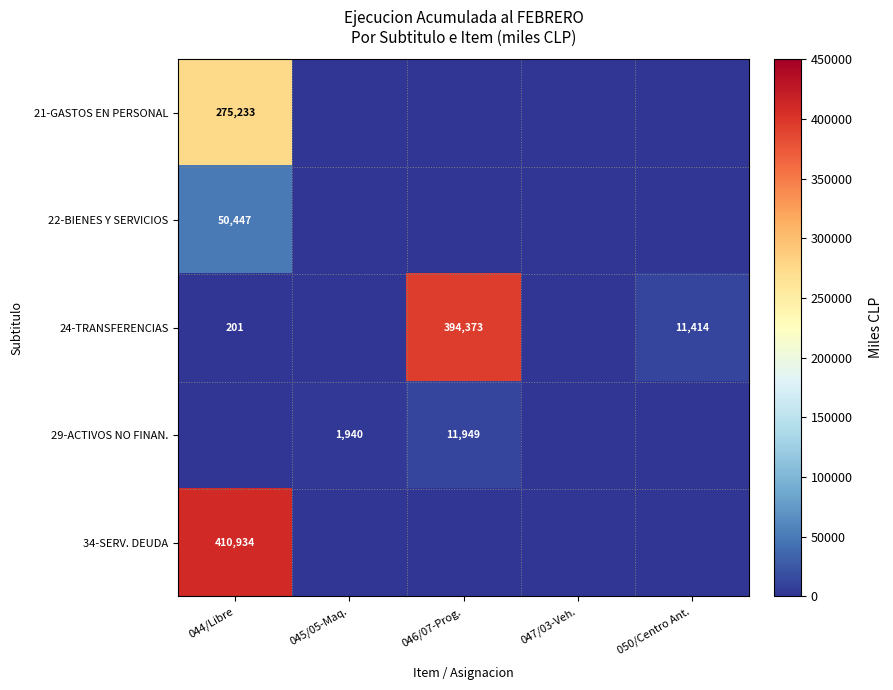

Which series changed the most between 045/05-Maq. and 050/Centro Ant.?

24-TRANSFERENCIAS